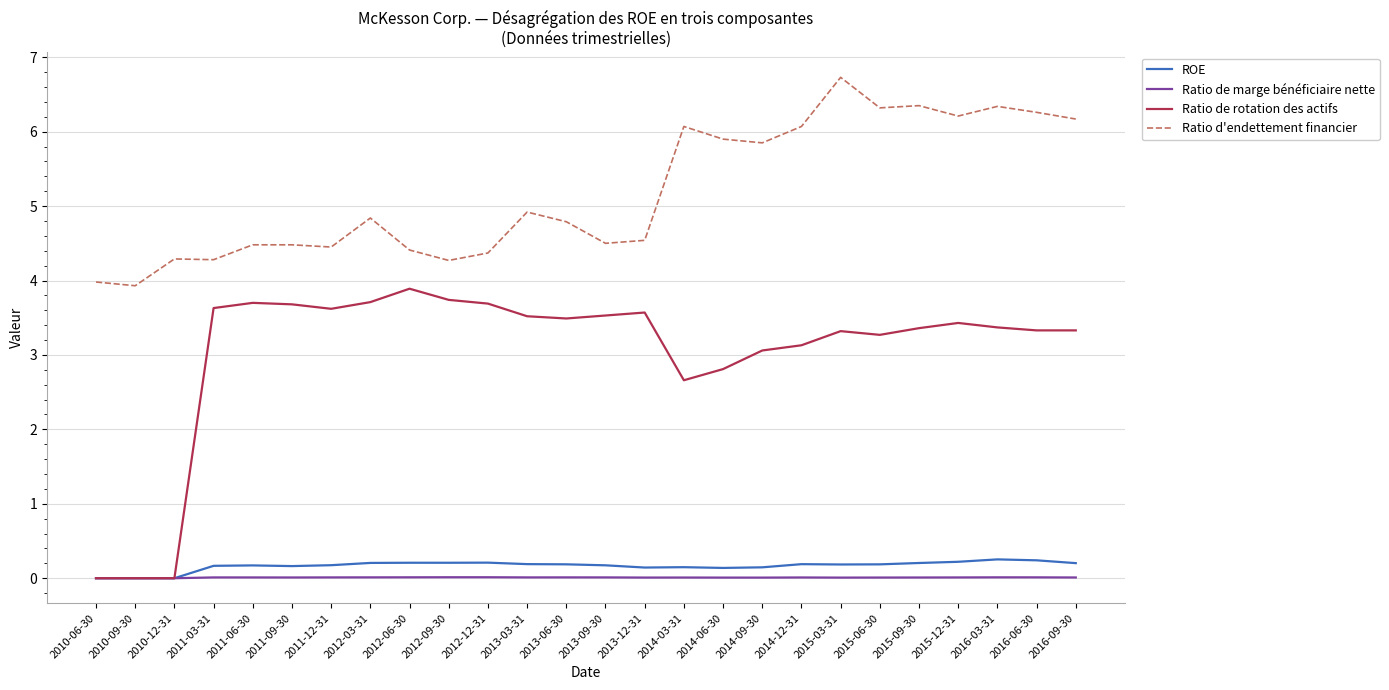

Which series has the largest total across all categories?

Ratio d'endettement financier